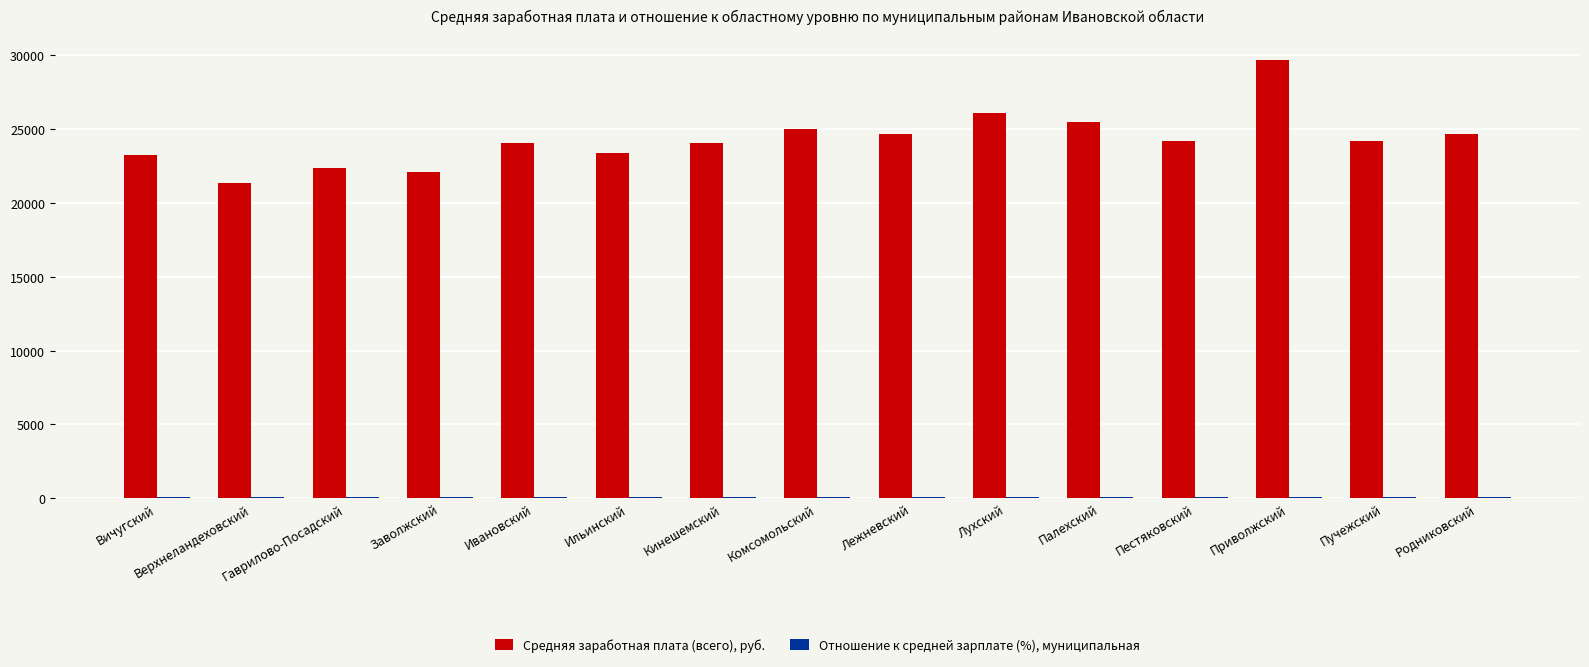

What is the greatest value displayed?

29698.8